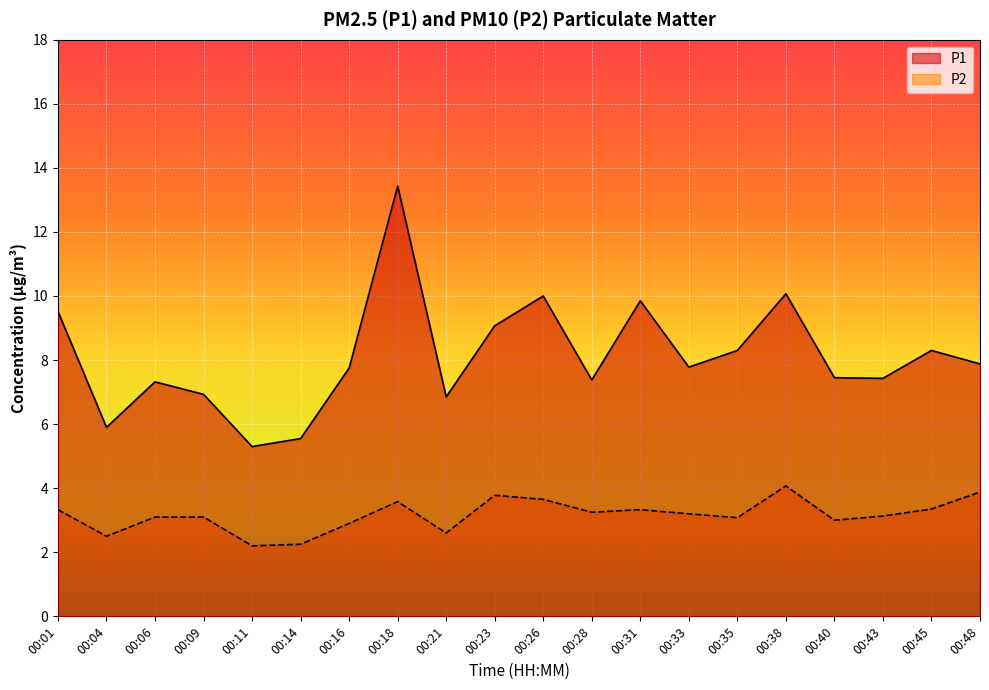

What value does the P1 series have at 00:35?

8.3